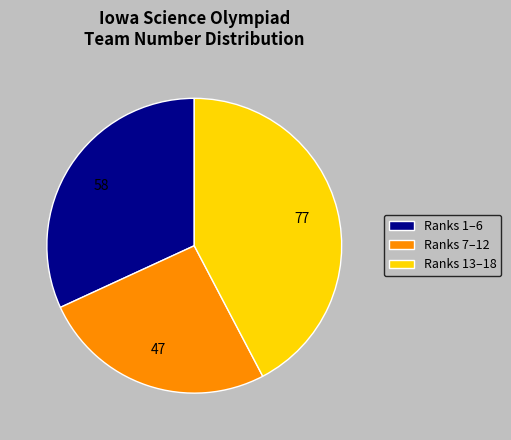

Which slice is the largest?

Ranks 13–18